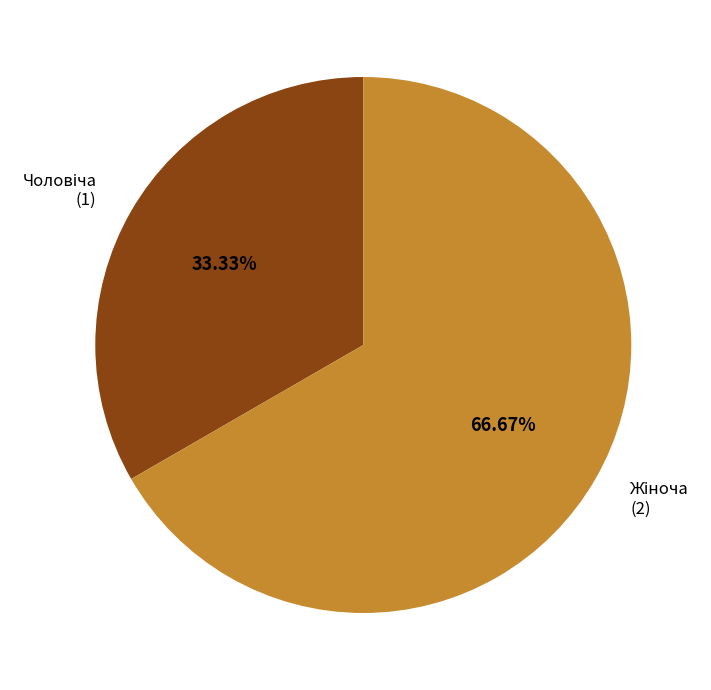

To the nearest percent, what is the average slice percentage?

50%